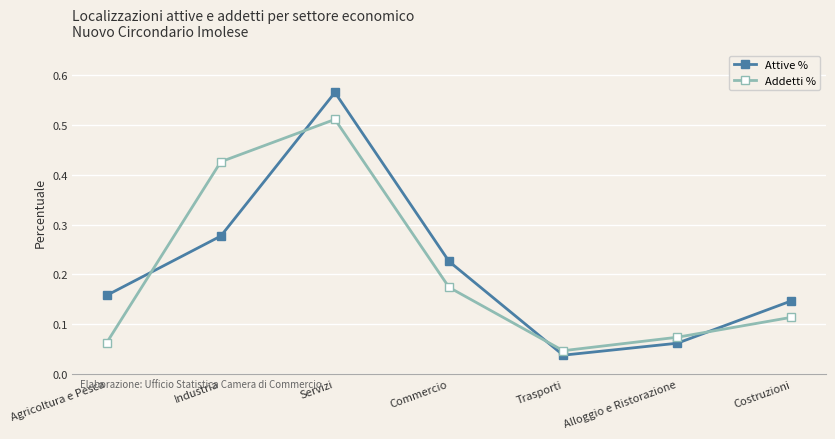

At which category does Addetti % reach its first local valley?

Trasporti